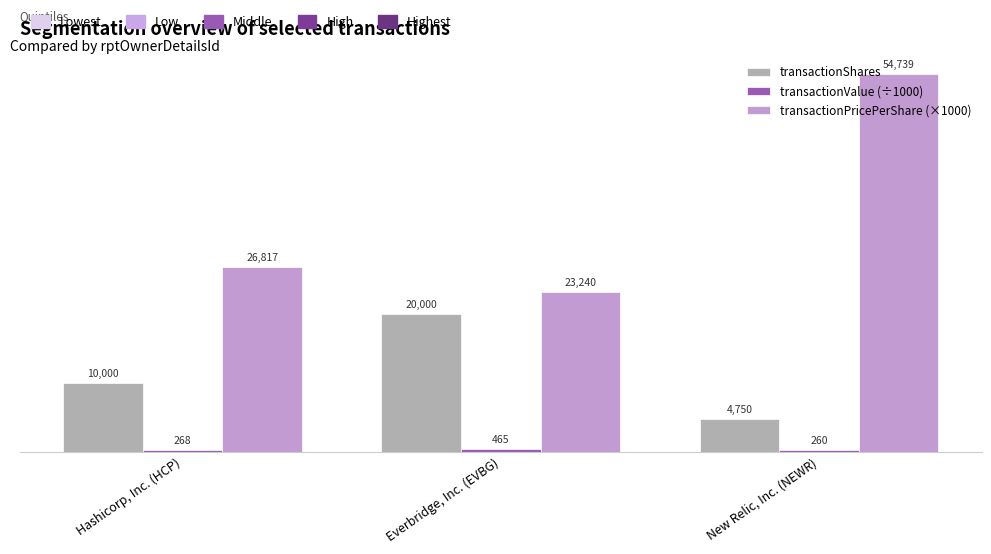

Does the chart contain any negative values?

No